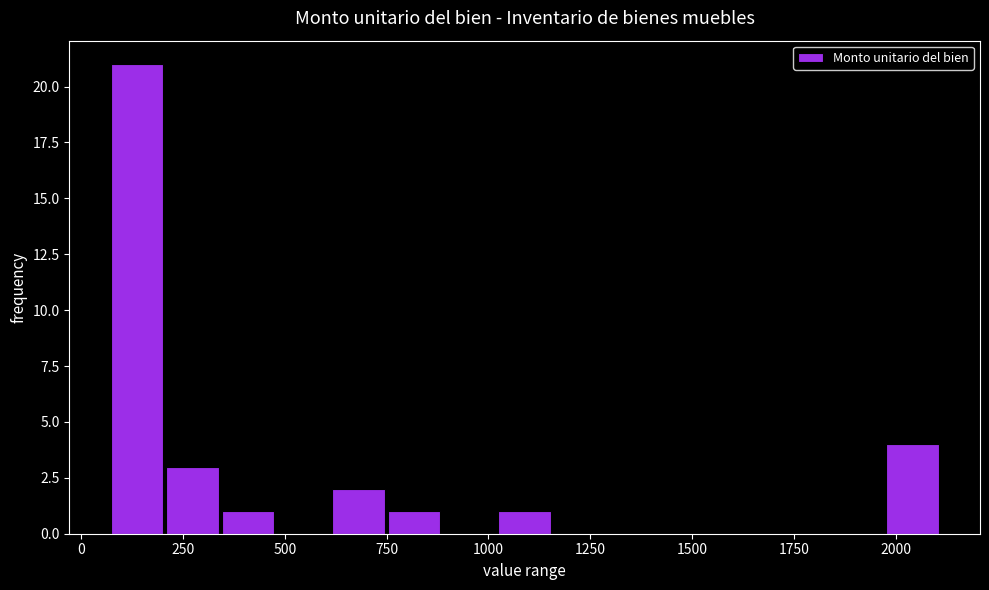

Read against the x-axis, roughly where is the centre of the tallest bar?

150